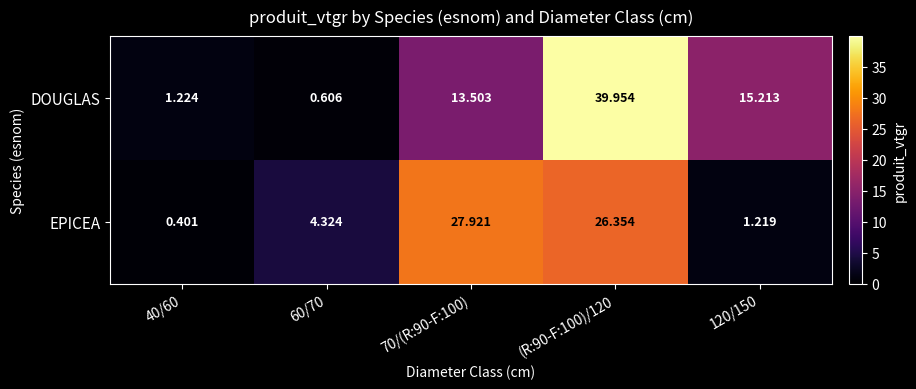

Is the value of EPICEA at (R:90-F:100)/120 greater than the value of DOUGLAS at 40/60?

Yes